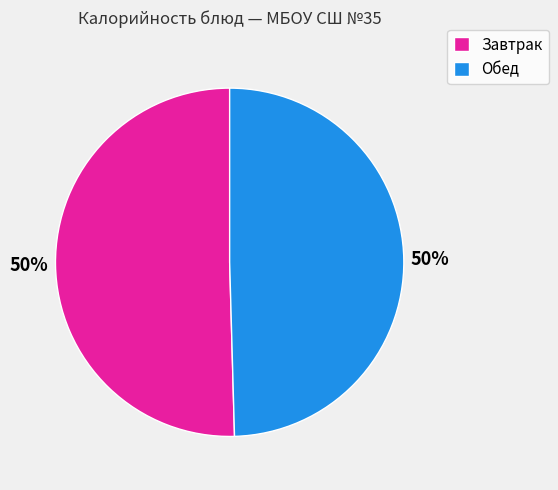

What is the ratio of the value at Завтрак to the value at Обед?

1.0